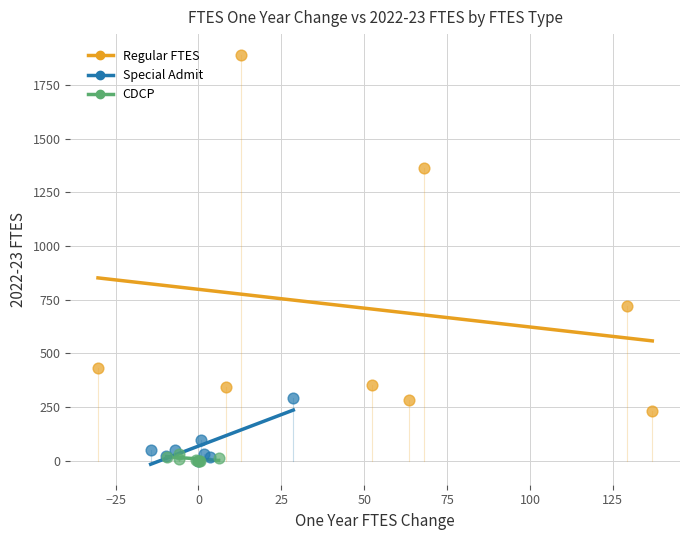

Which series has the largest Y range (max minus min)?

Regular FTES